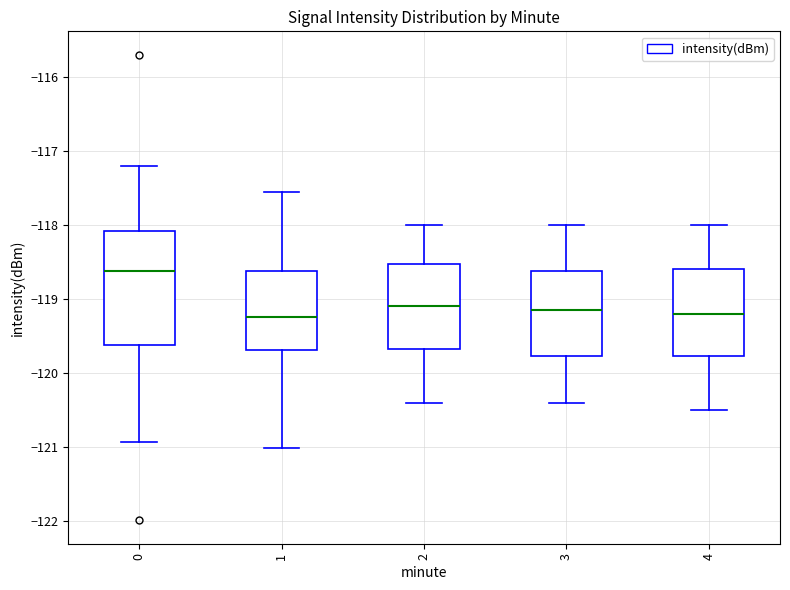

Reading left to right, read every box against the y-axis: the position of its median line, the range the box covers, and the ends of its whiskers. The values are not printed on the chart, so give them approximately, as read against the axis.

0: median -118.6, box -119.6 to -118.1, whiskers -120.9 to -117.2
1: median -119.2, box -119.7 to -118.6, whiskers -121.0 to -117.6
2: median -119.1, box -119.7 to -118.5, whiskers -120.4 to -118.0
3: median -119.1, box -119.8 to -118.6, whiskers -120.4 to -118.0
4: median -119.2, box -119.8 to -118.6, whiskers -120.5 to -118.0